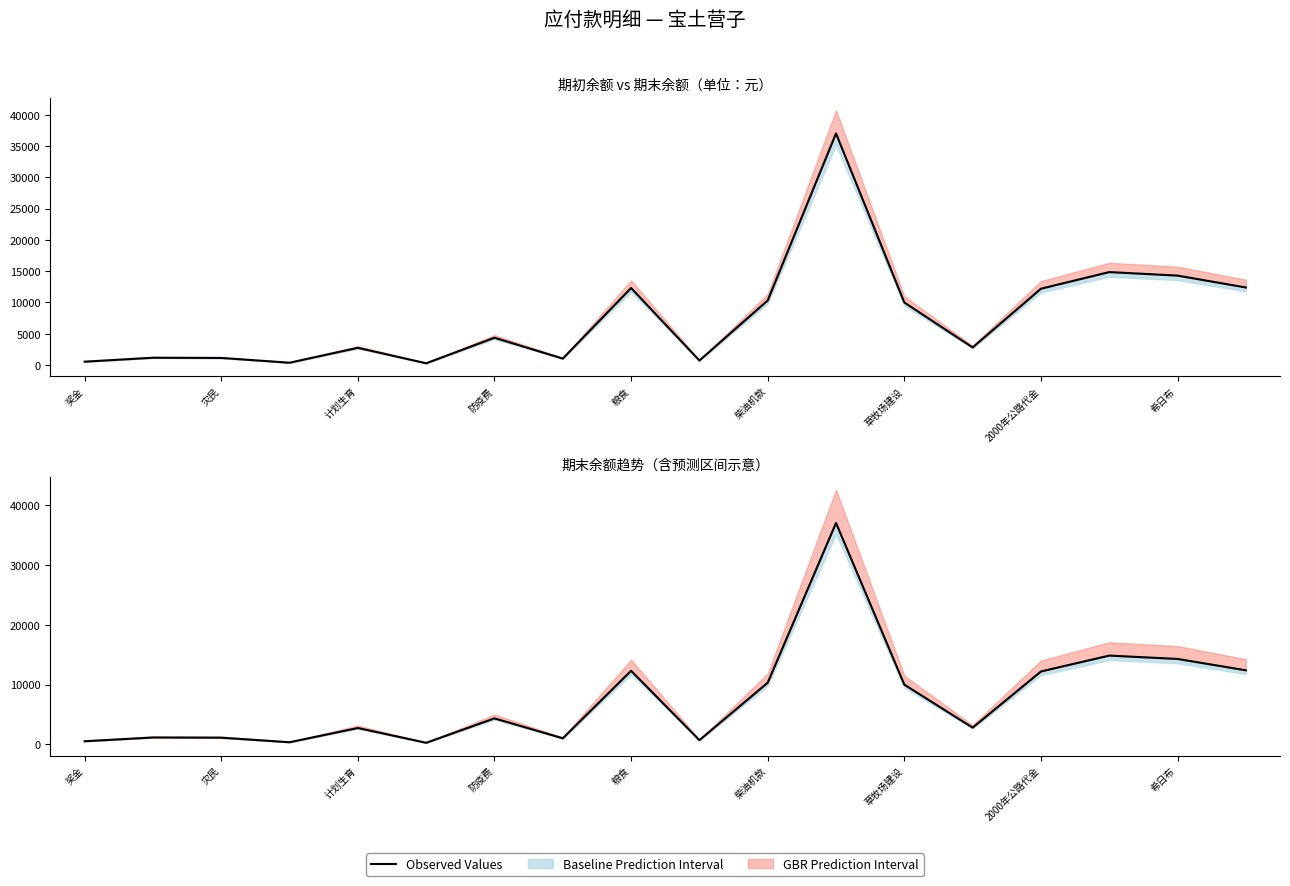

What is the difference between the maximum and second lowest values?

36664.2